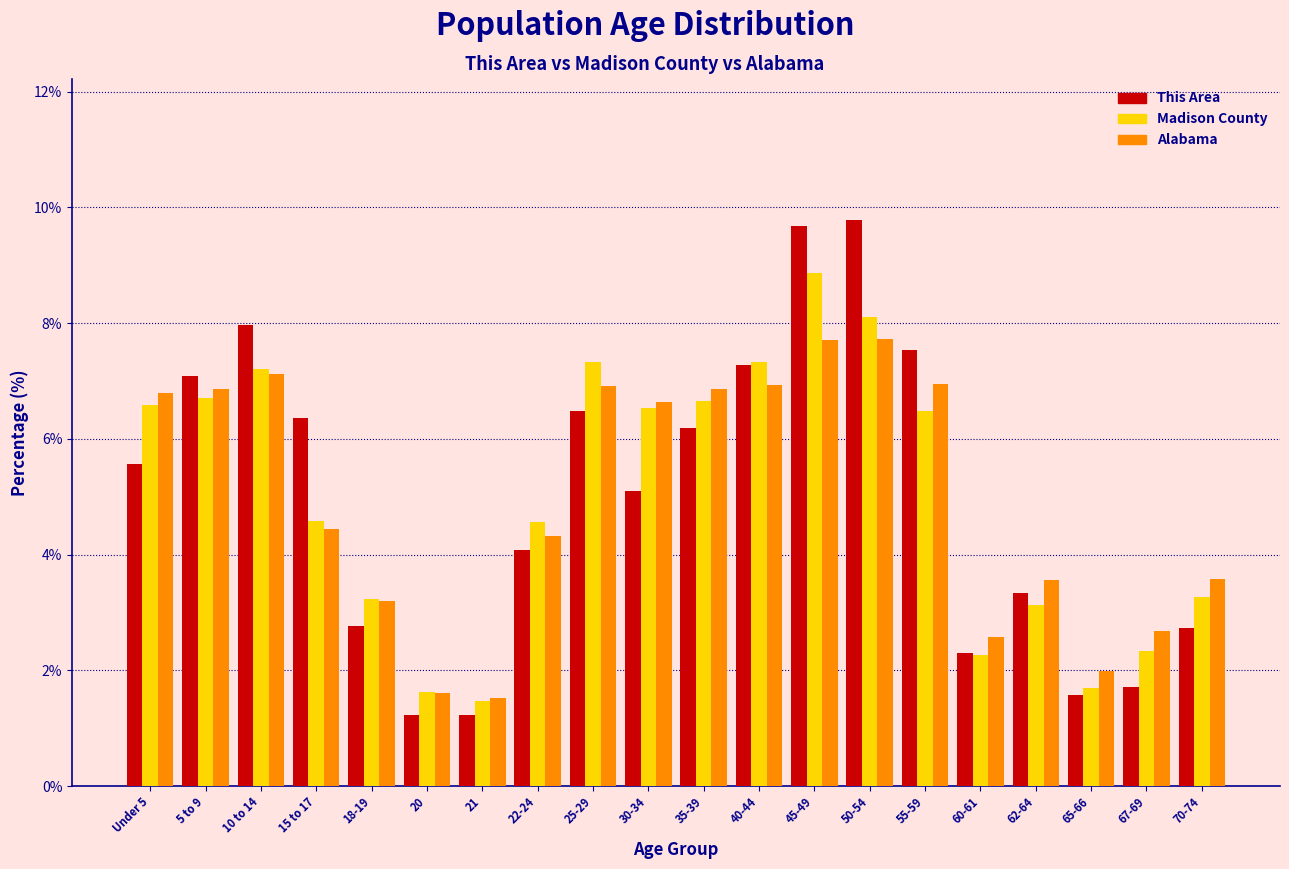

What is the minimum value shown in the chart?

1.2